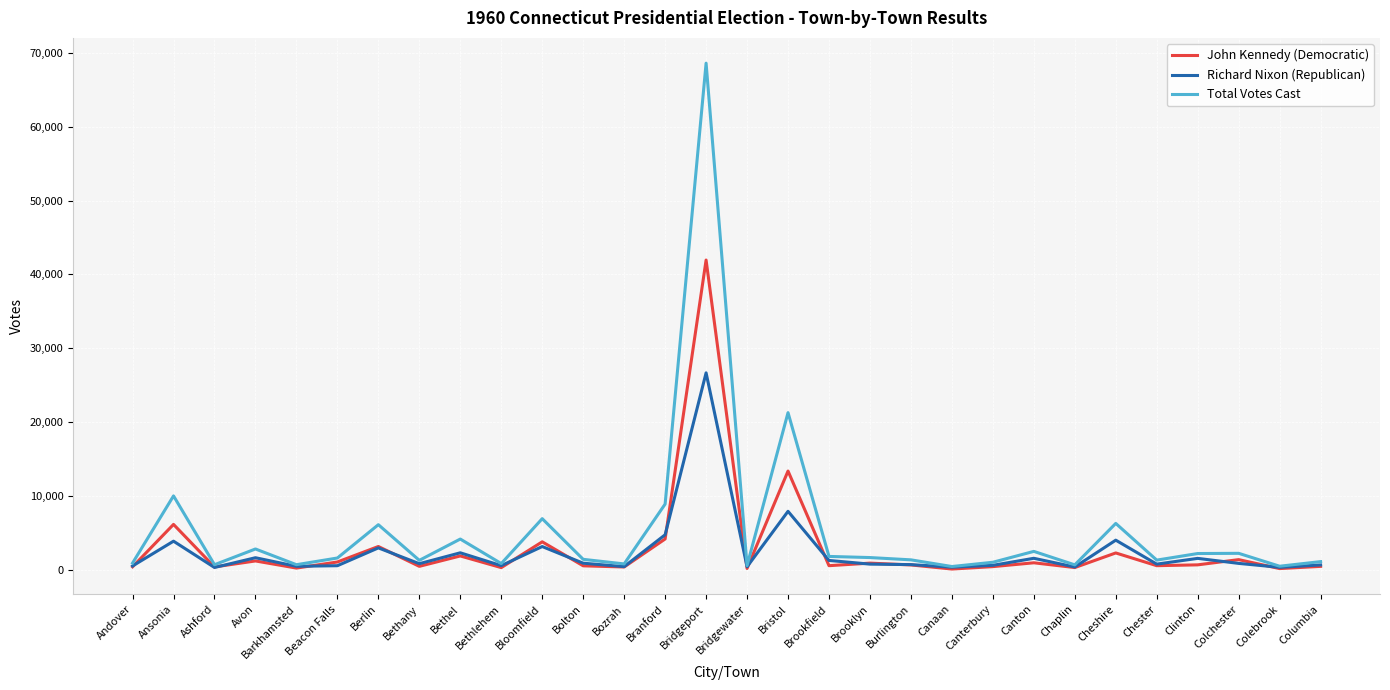

Read the John Kennedy (Democratic) value at Canterbury, to the nearest 100.

400